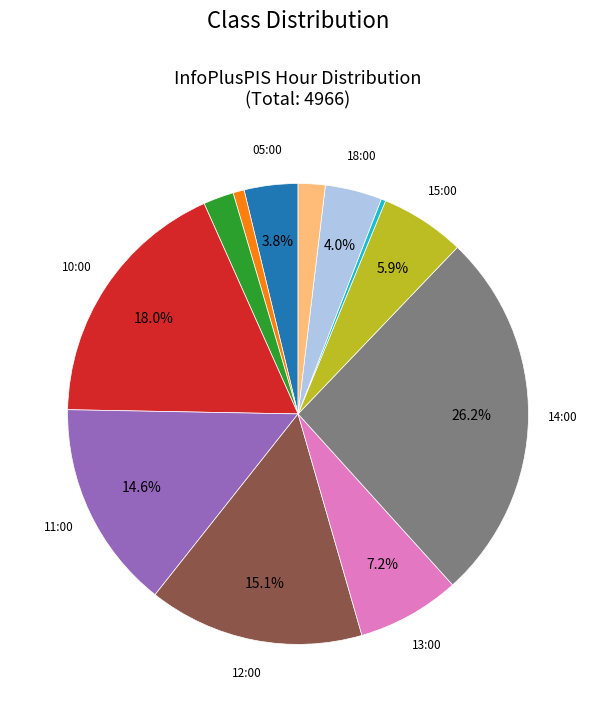

To the nearest percent, what is the difference between the largest and smallest slice percentages?

26%